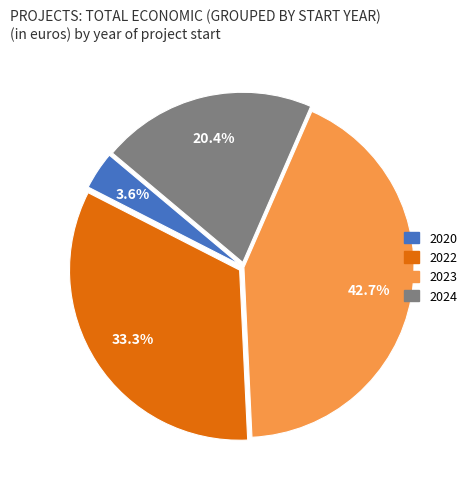

Is there any slice that represents more than half of the pie?

No